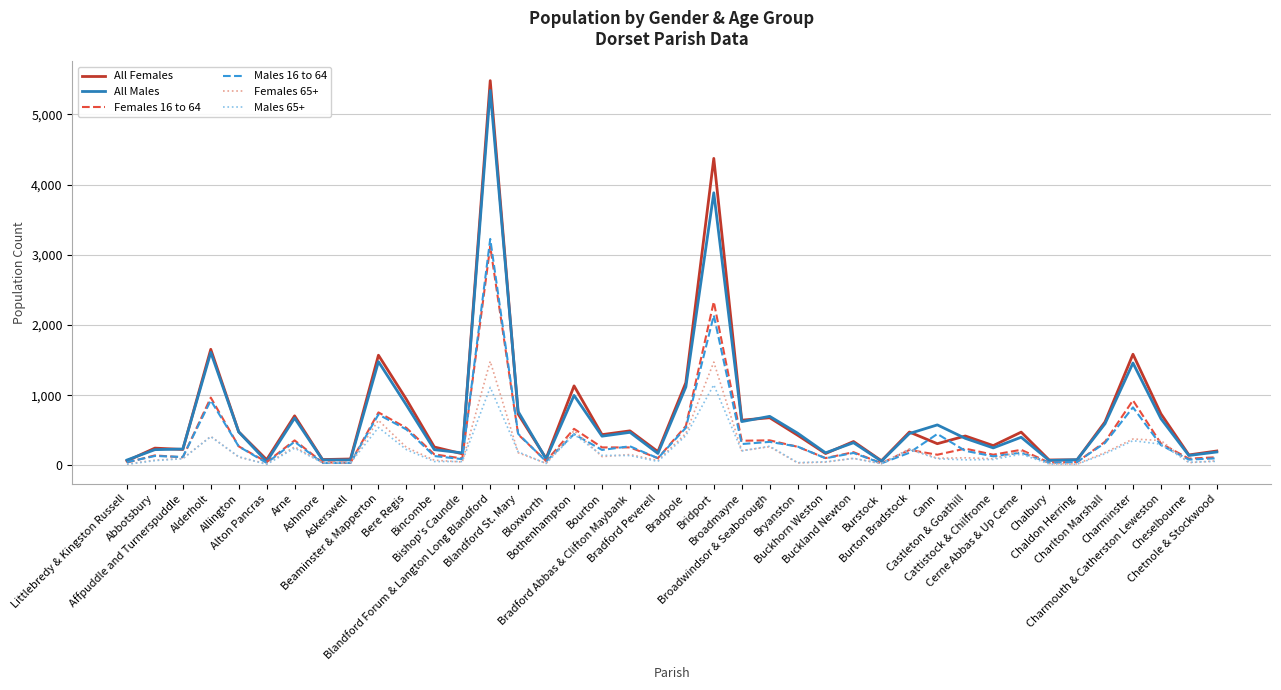

Is the value of Males 16 to 64 at Charlton Marshall greater than the value of All Males at Bothenhampton?

No